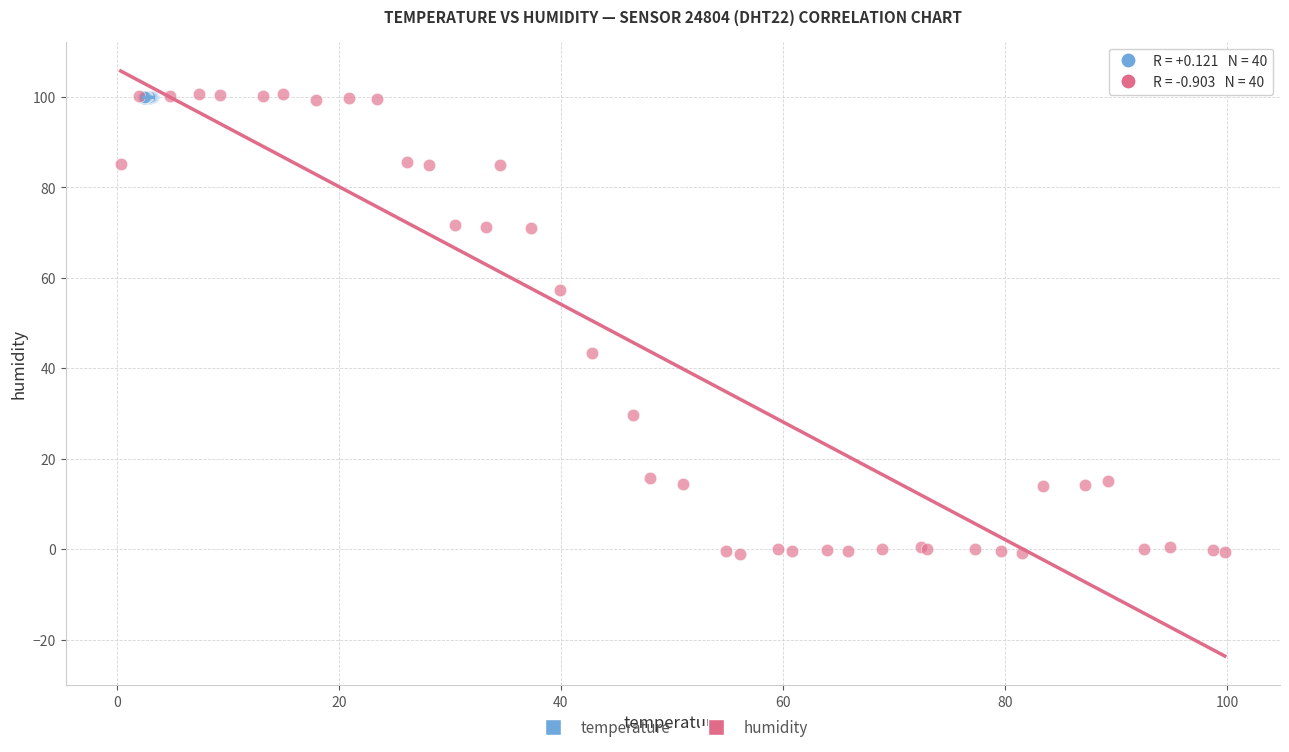

Which series contains the lowest Y value?

humidity